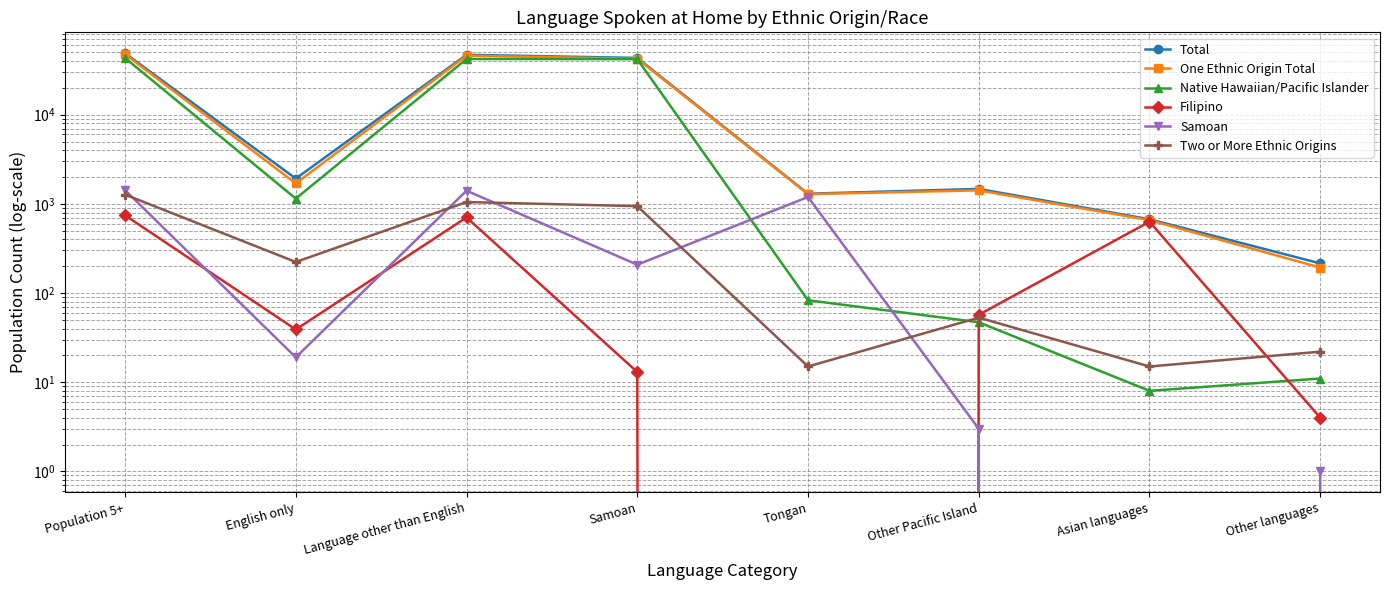

Rank the series at Asian languages from highest to lowest value.

Total, One Ethnic Origin Total, Filipino, Two or More Ethnic Origins, Native Hawaiian/Pacific Islander, Samoan